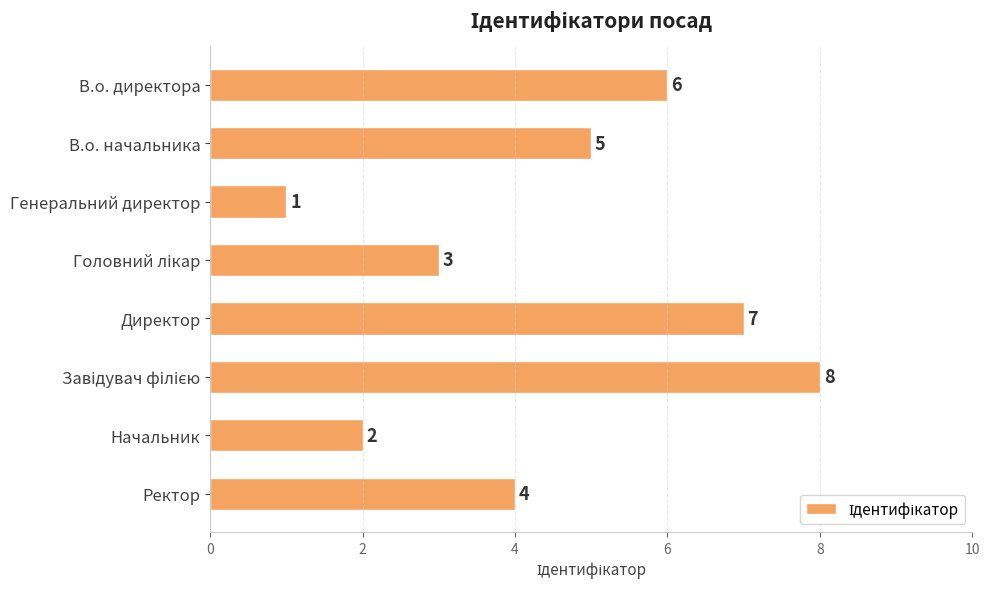

Which category has the lowest value across all series?

Генеральний директор